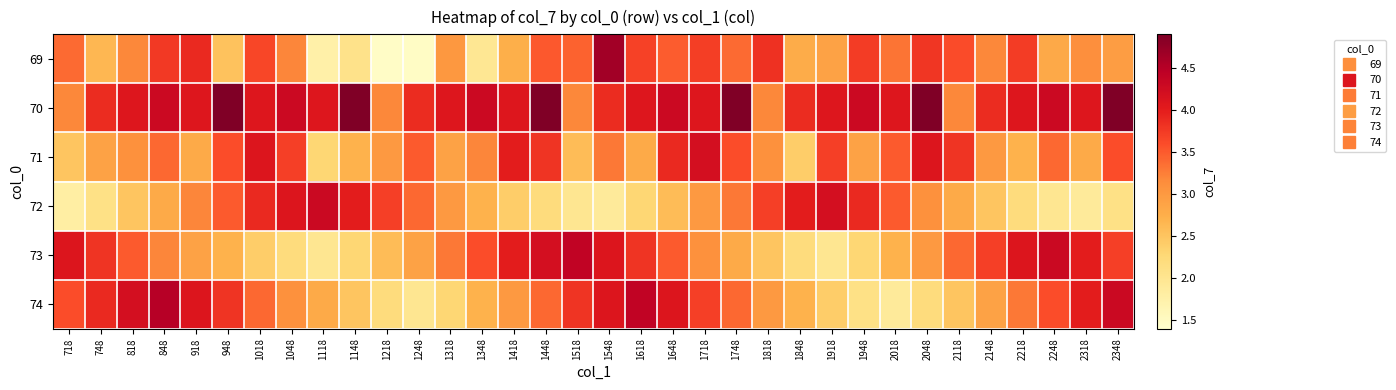

What is the total value across all series at 1318?

18.6